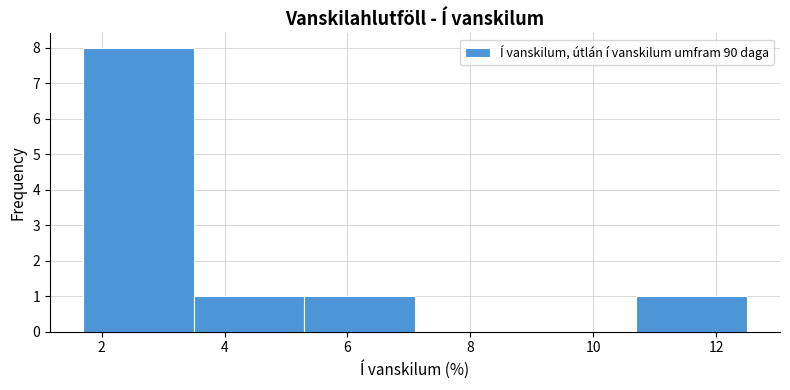

Reading left to right, transcribe this chart: for each bar, give the range it covers on the x-axis and its height. Neither the bar edges nor the heights are printed on the chart, so give them approximately, as read against the axes.

1.7 to 3.5: 8
3.5 to 5.3: 1
5.3 to 7.1: 1
7.1 to 8.9: 0
8.9 to 10.7: 0
10.7 to 12.5: 1